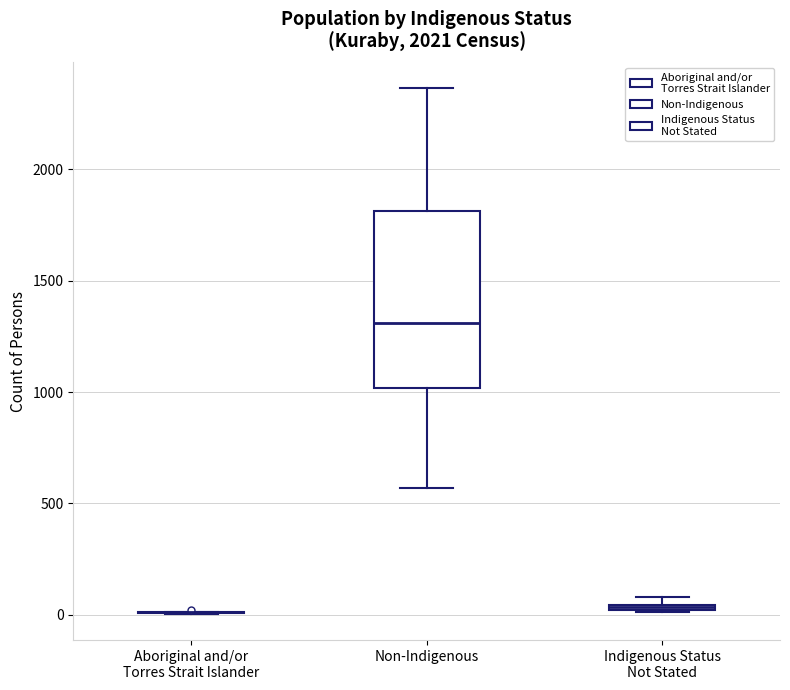

Which box is the tallest, from its lower edge to its upper edge?

Non-Indigenous